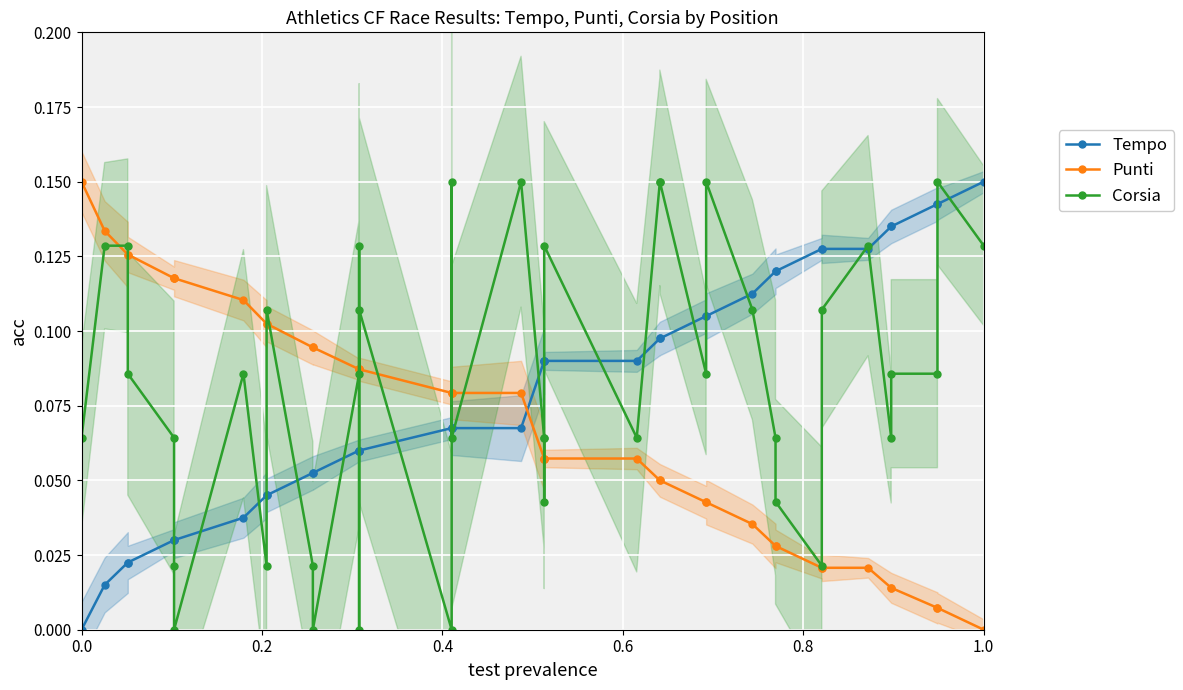

What is the maximum value for Punti?

0.1